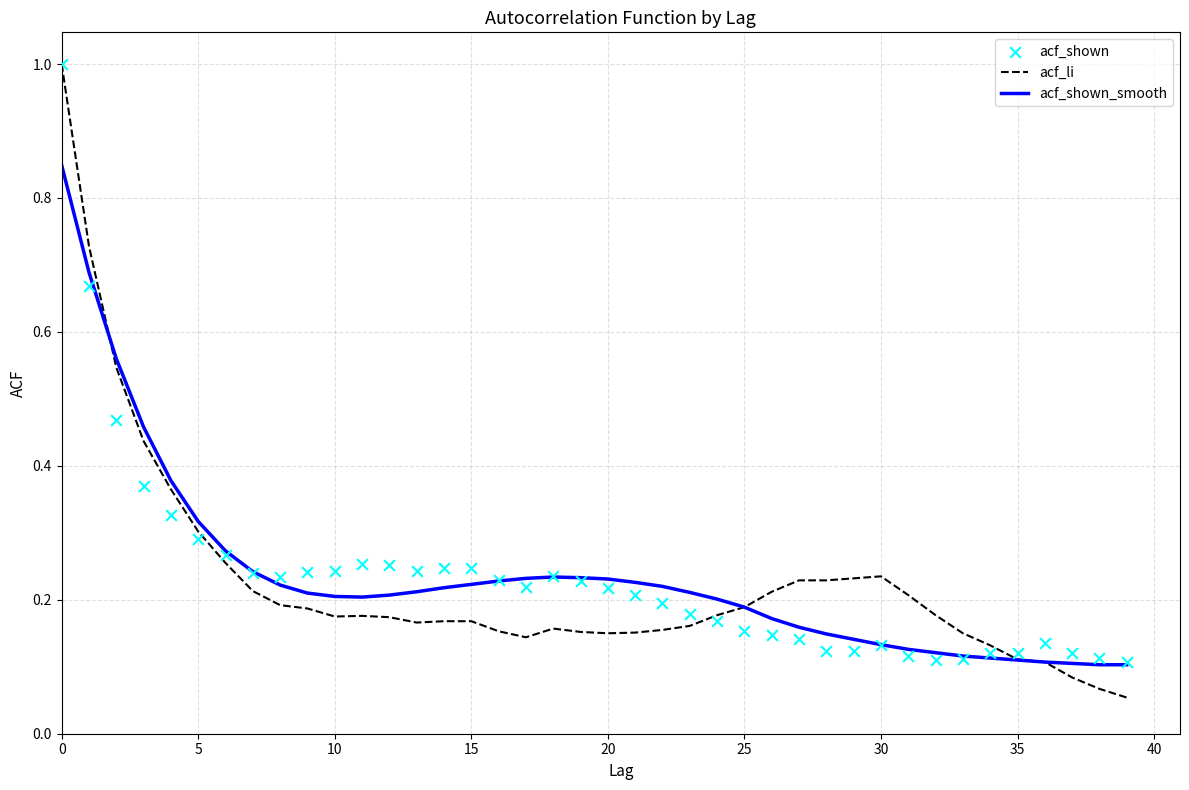

Which series has the widest spread of Y values?

acf_li